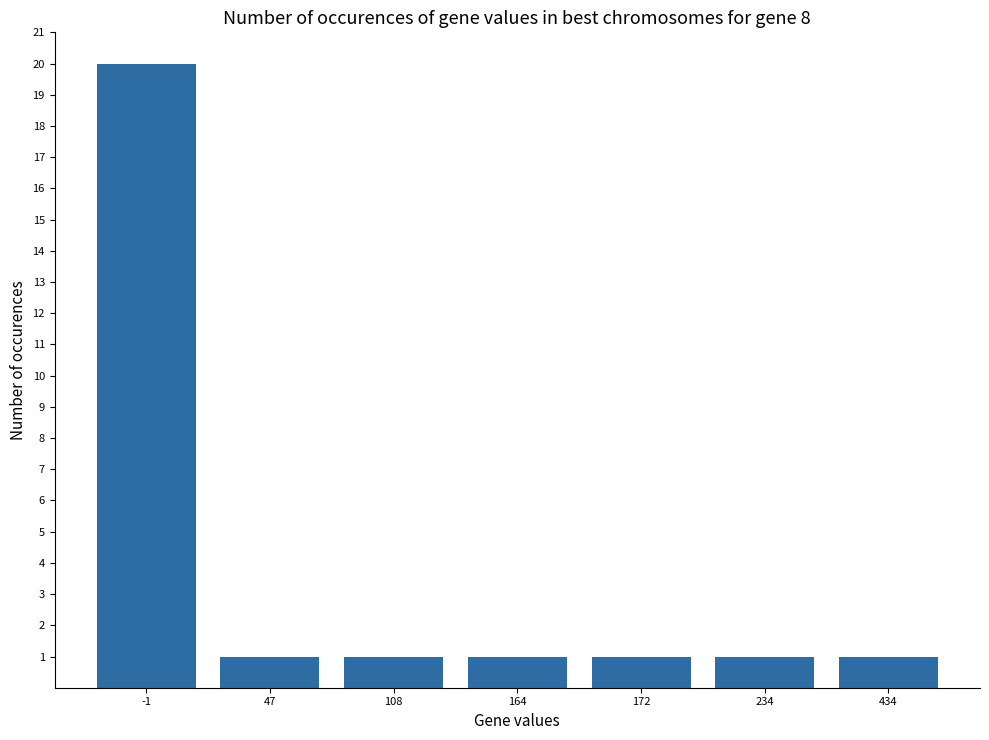

What is the sum of the values at 434 and 234?

2